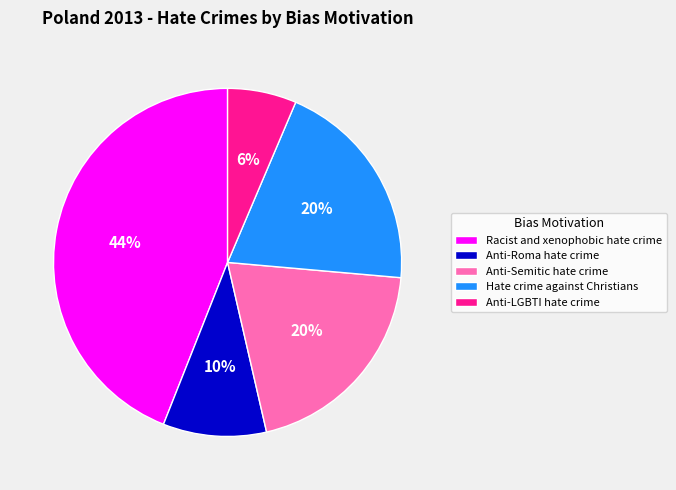

Do Anti-Roma hate crime and Racist and xenophobic hate crime together represent more than half of the pie?

Yes